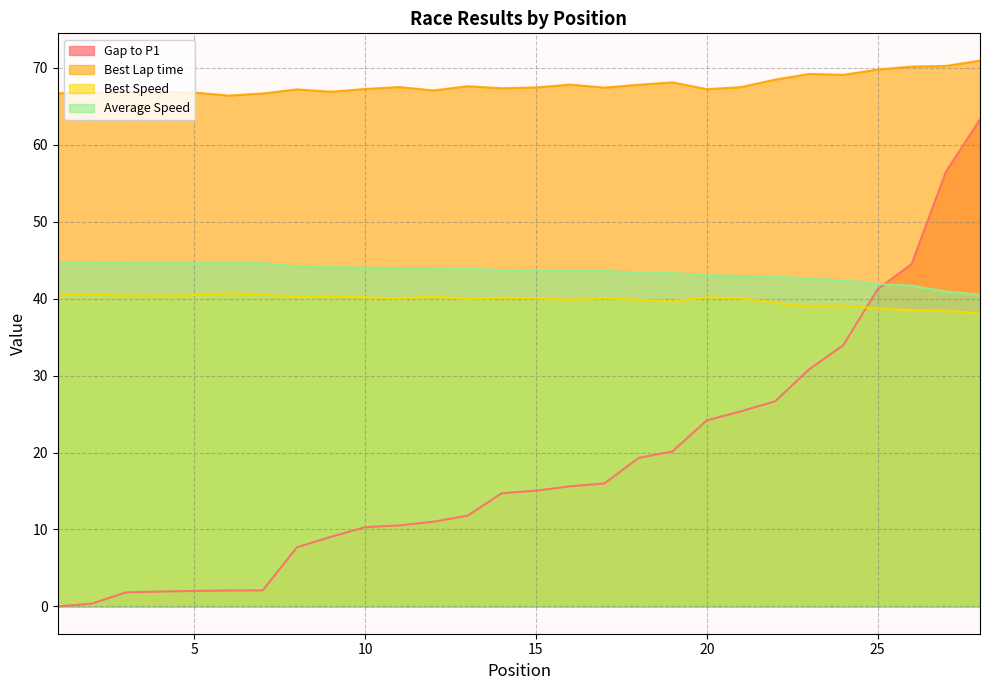

How many series are shown in this chart?

4